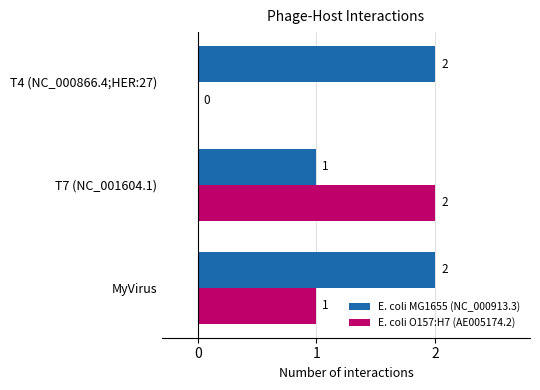

What is the sum of the E. coli MG1655 (NC_000913.3) values at T7 (NC_001604.1) and T4 (NC_000866.4;HER:27)?

3